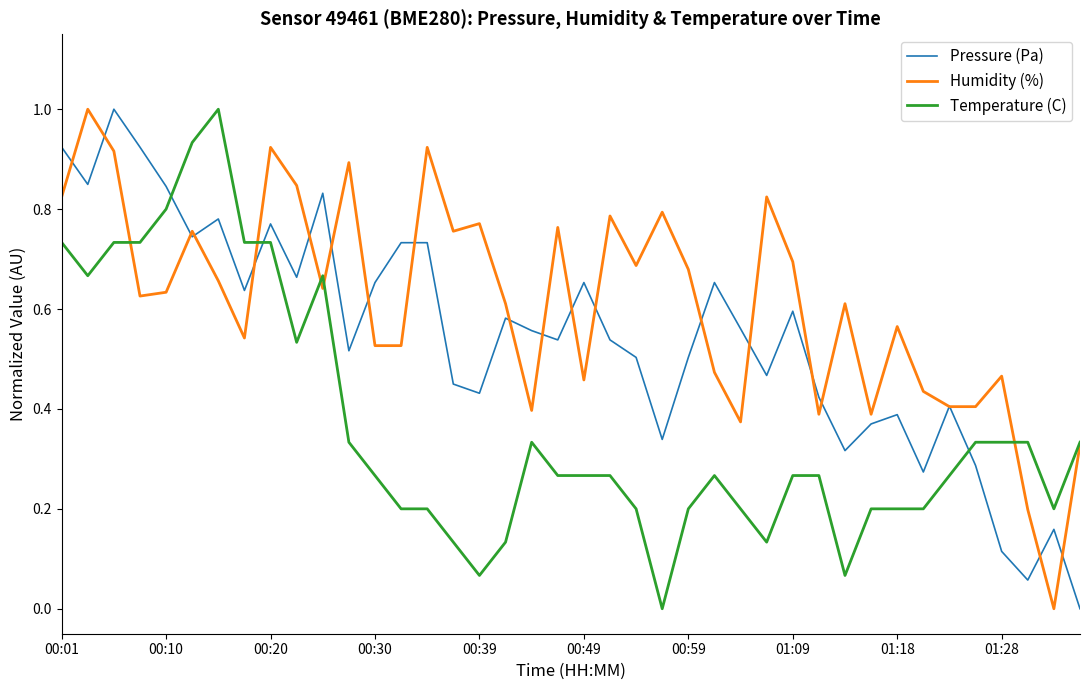

How many positive values does the Humidity (%) series have?

39